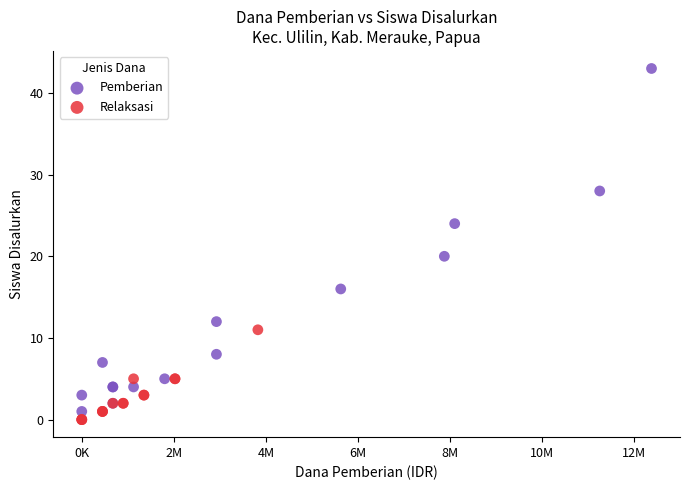

Which series has the widest spread of Y values?

Pemberian